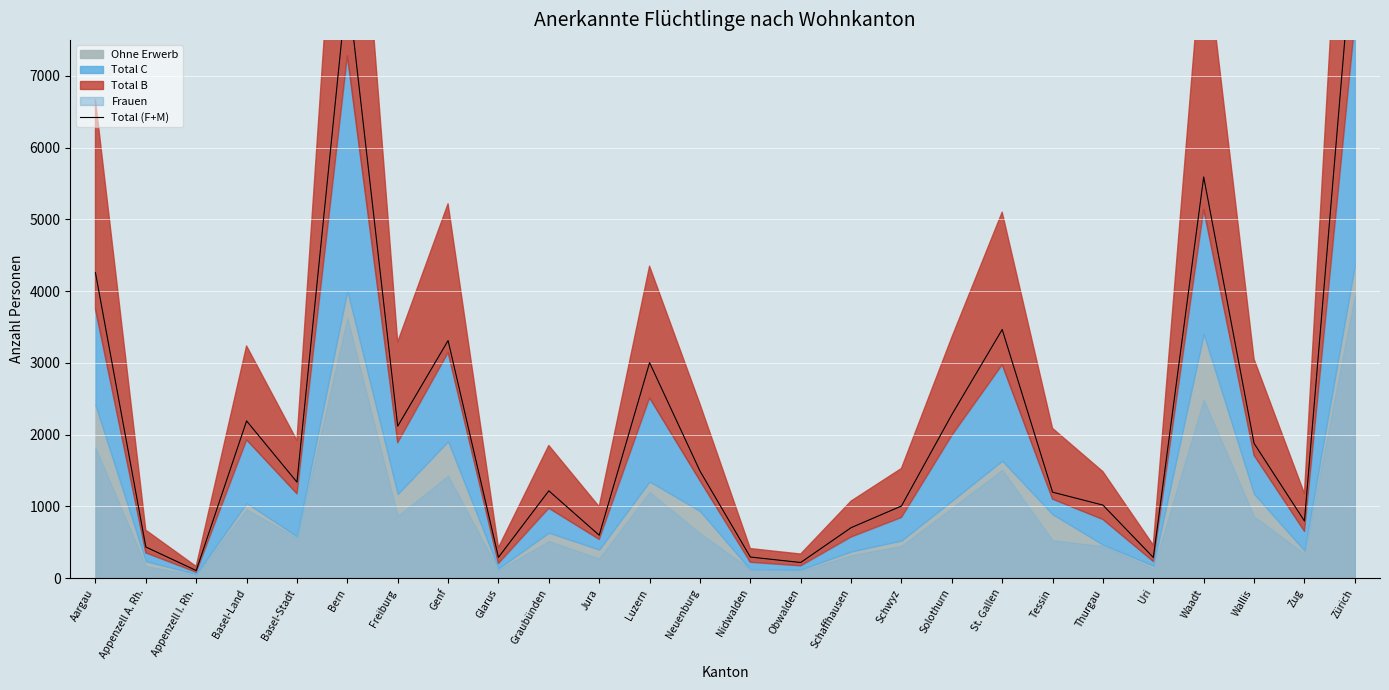

What is the greatest value displayed?

9165